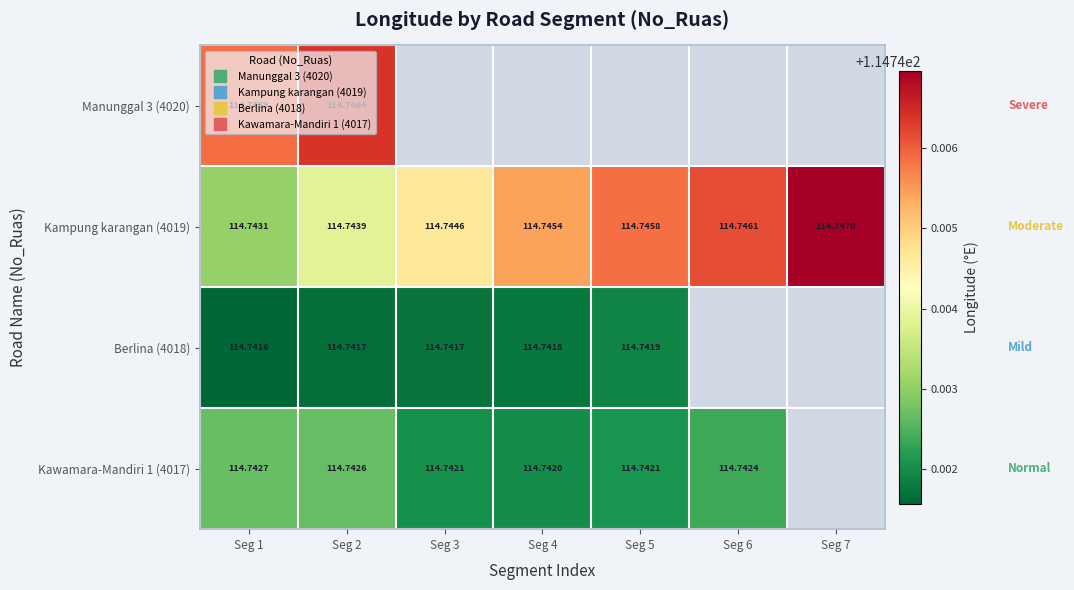

How many values in Manunggal 3 (4020) are above zero?

2